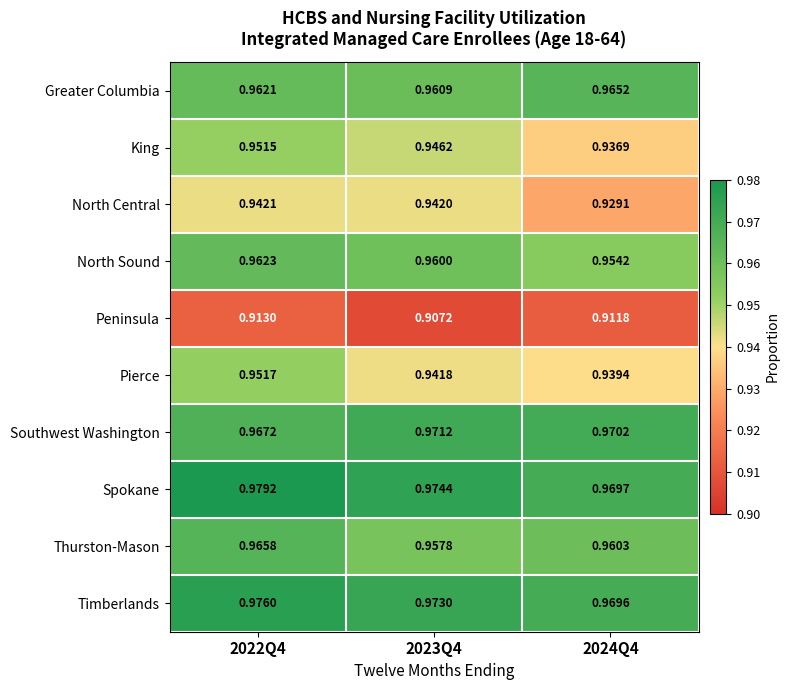

Which series has the widest spread of values?

King